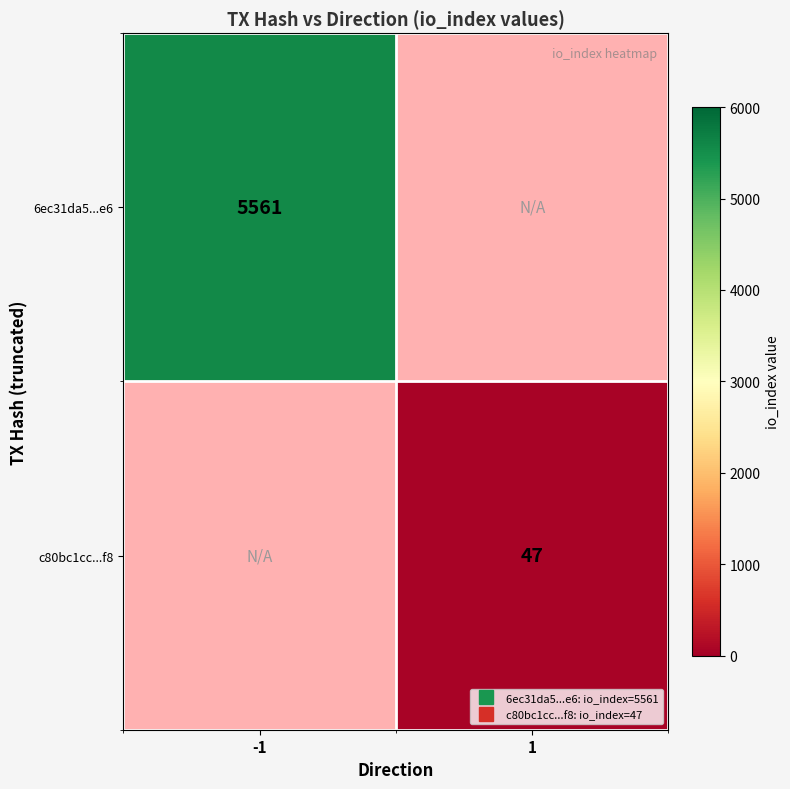

How many distinct data groups are displayed?

2